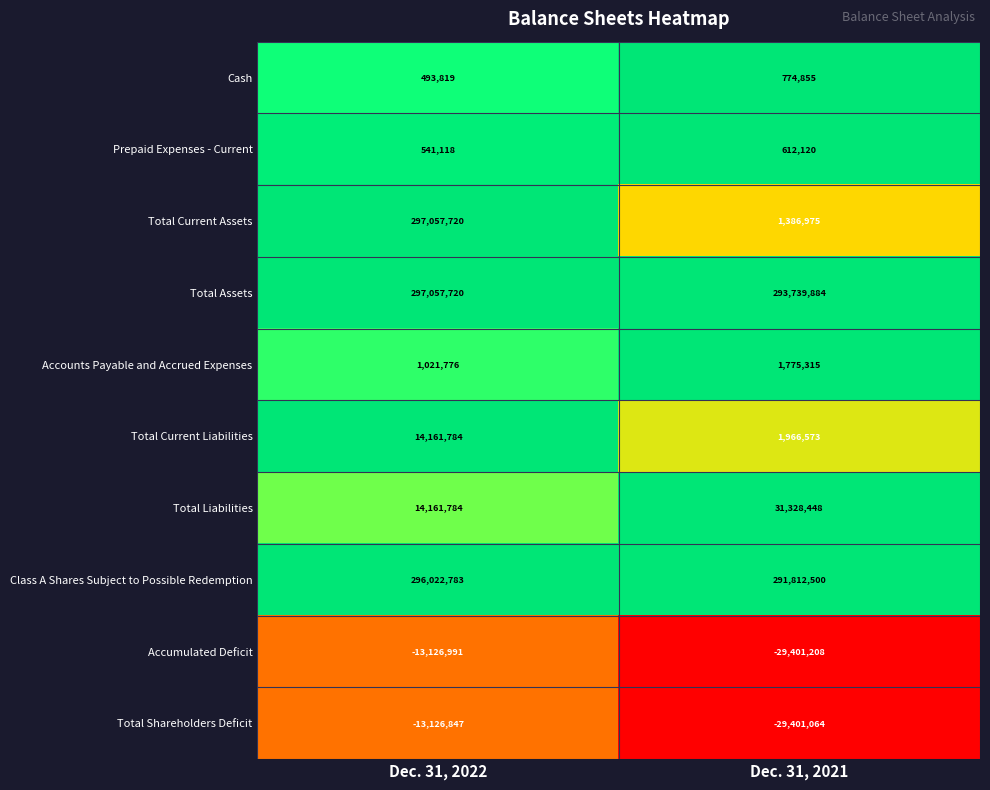

Read the Prepaid Expenses - Current value at Dec. 31, 2022.

541118